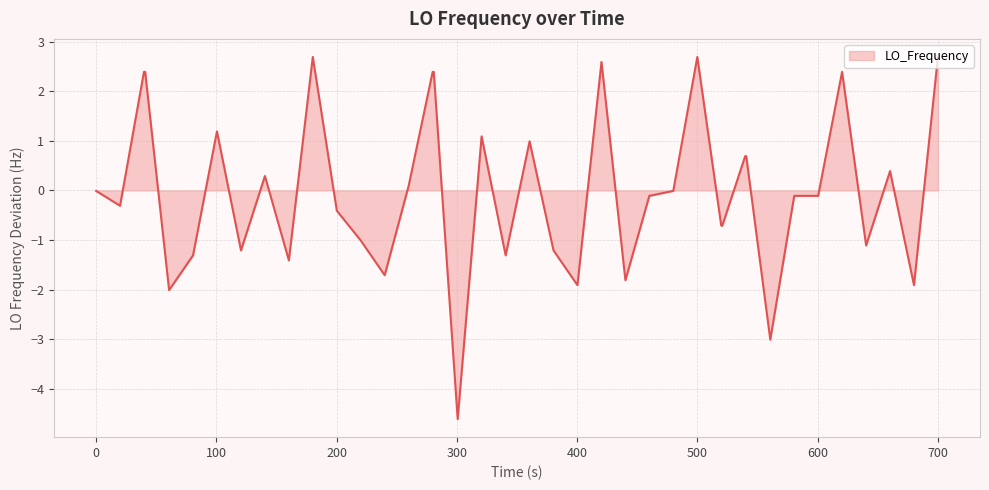

What is the difference between the maximum and minimum values?

7.3